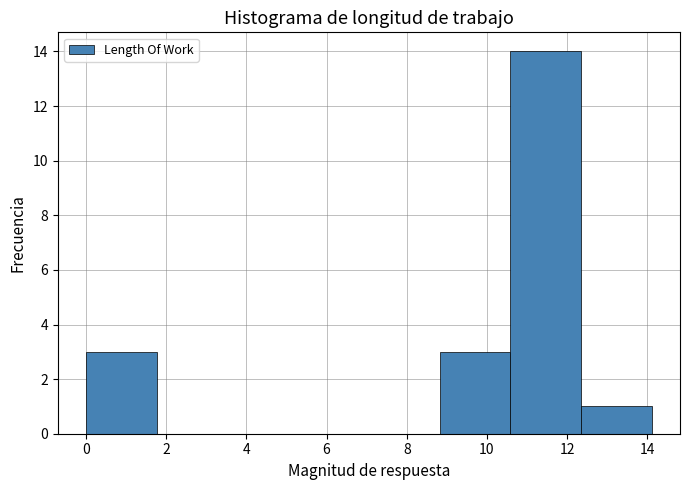

Reading left to right, transcribe this chart: for each bar, give the range it covers on the x-axis and its height. Neither the bar edges nor the heights are printed on the chart, so give them approximately, as read against the axes.

0.0 to 1.8: 3
1.8 to 3.6: 0
3.6 to 5.2: 0
5.2 to 7.0: 0
7.0 to 8.8: 0
8.8 to 10.6: 3
10.6 to 12.4: 14
12.4 to 14.2: 1